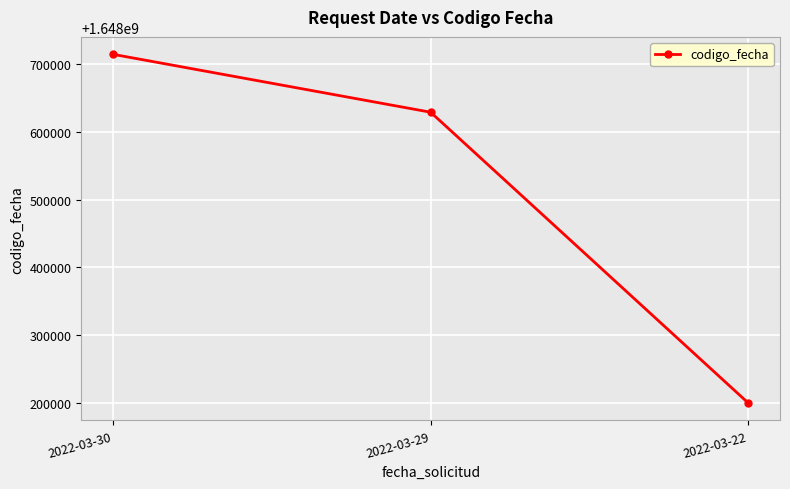

What is the sum of the values at 2022-03-30 and 2022-03-22?

3296914400